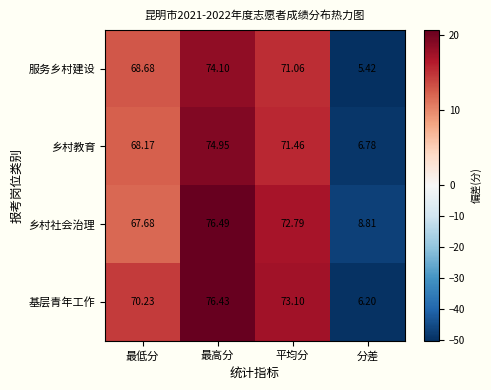

What is the smallest value displayed?

5.4